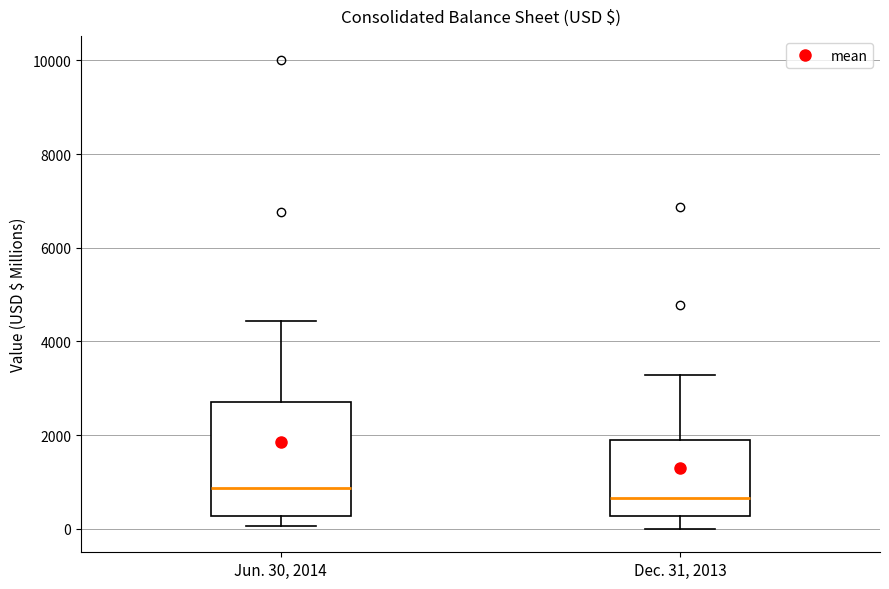

Which box is the tallest, from its lower edge to its upper edge?

Jun. 30, 2014